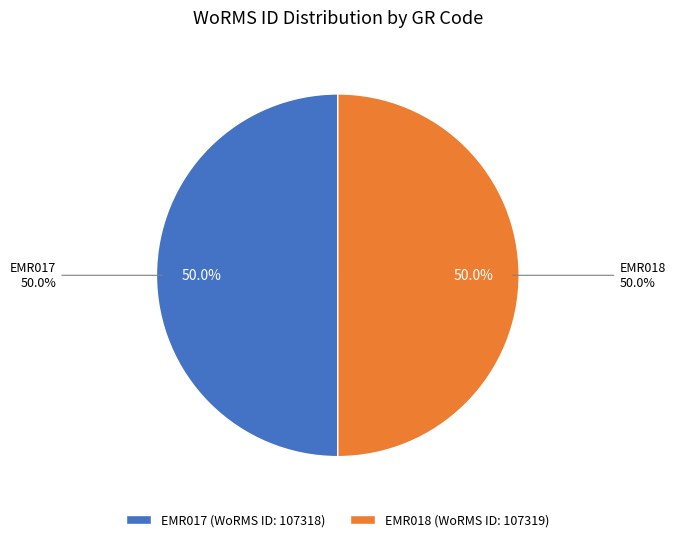

The EMR018 slice represents 50% of the pie. True or false?

True